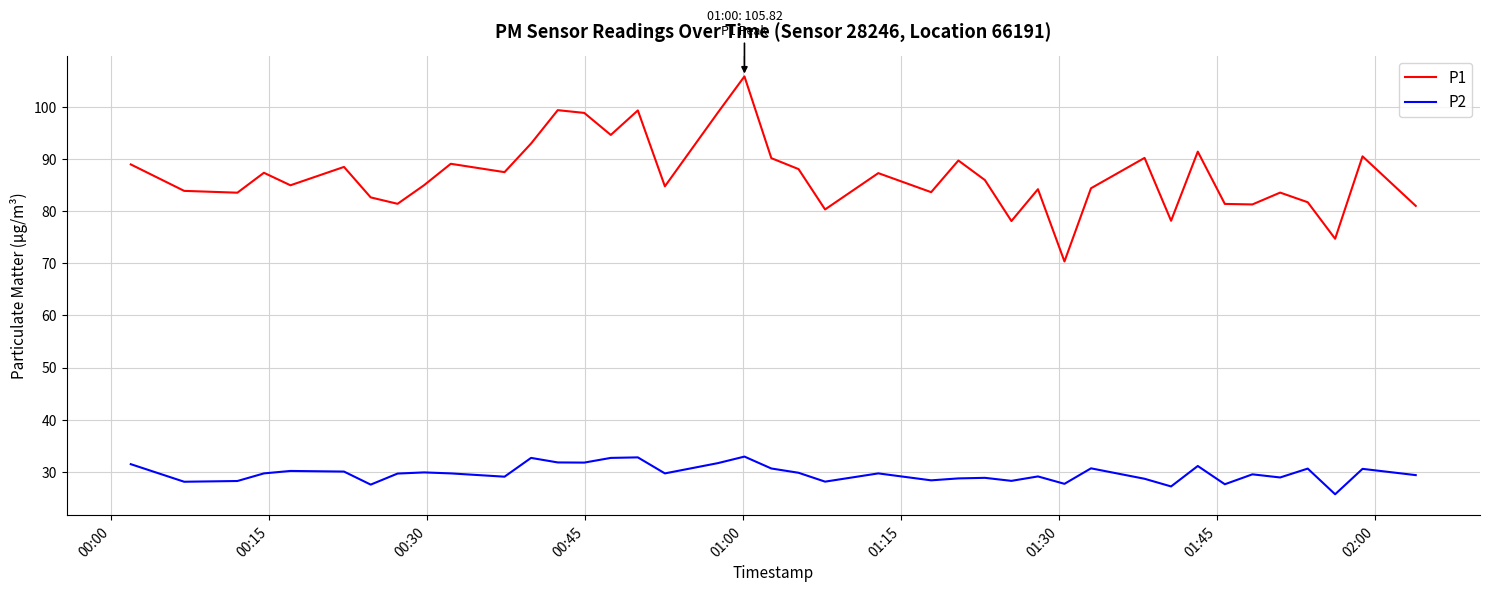

Which series has the largest range (max minus min)?

P1